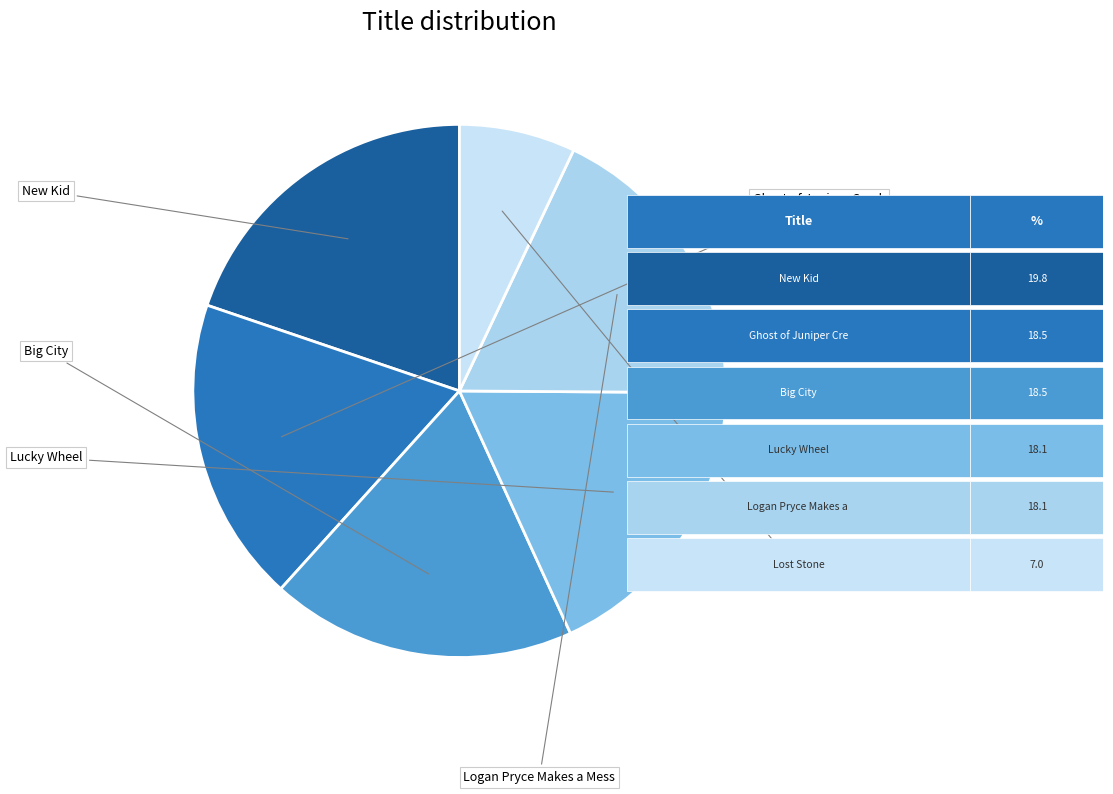

Is Big City the majority of the pie?

No